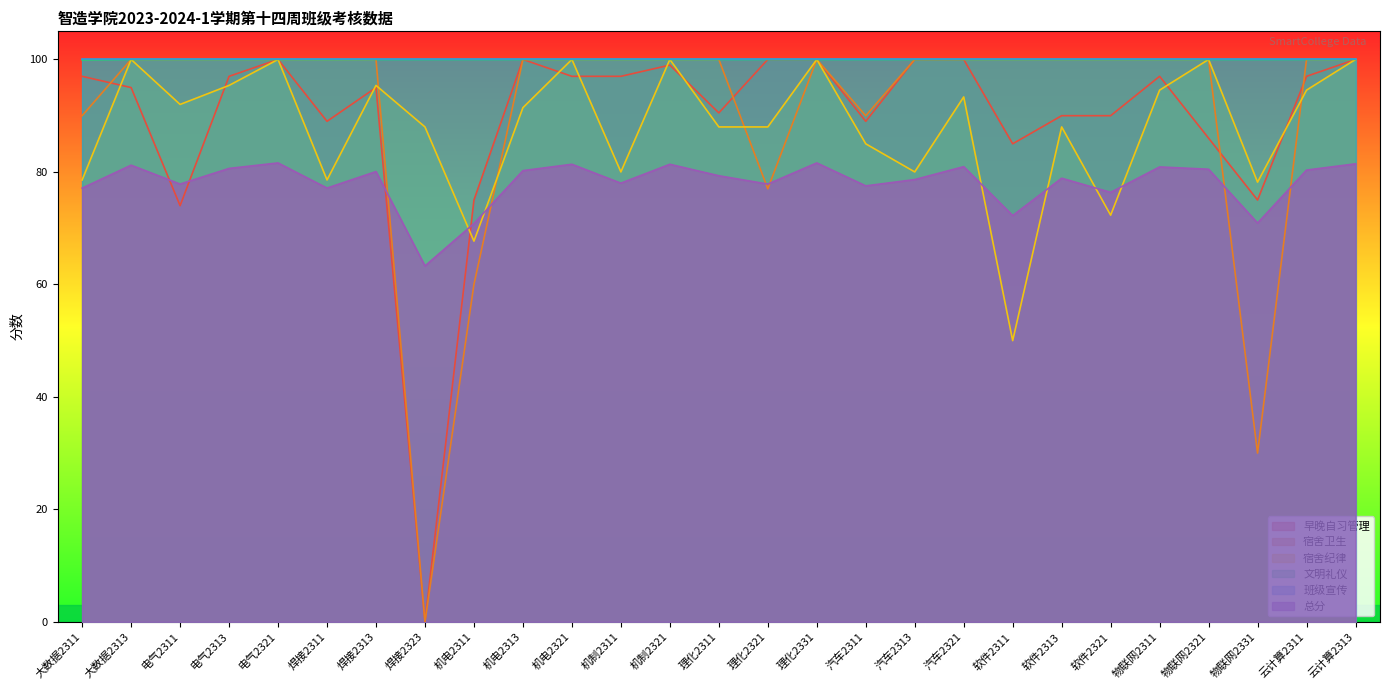

In 宿舍纪律, how many points are lower than both neighbors (excluding endpoints)?

8